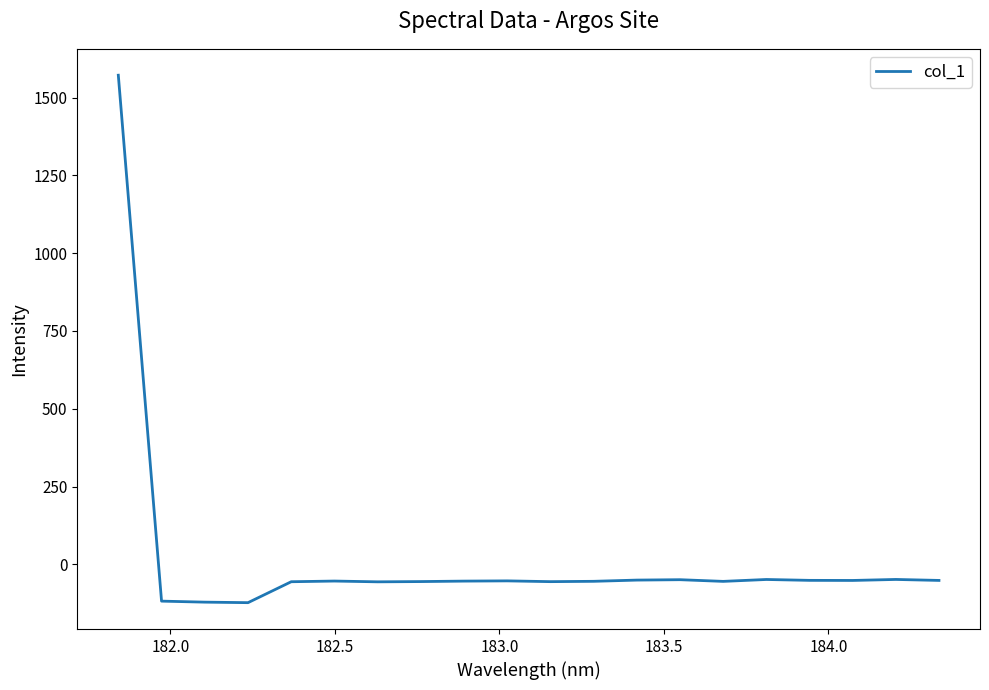

What is the maximum value shown in the chart?

1571.8